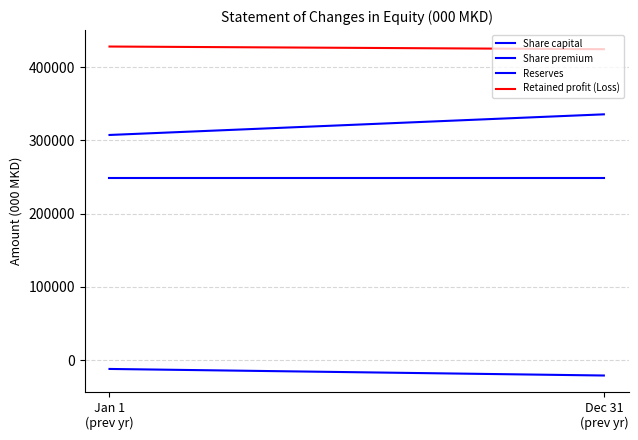

What is the minimum value shown in the chart?

-20842